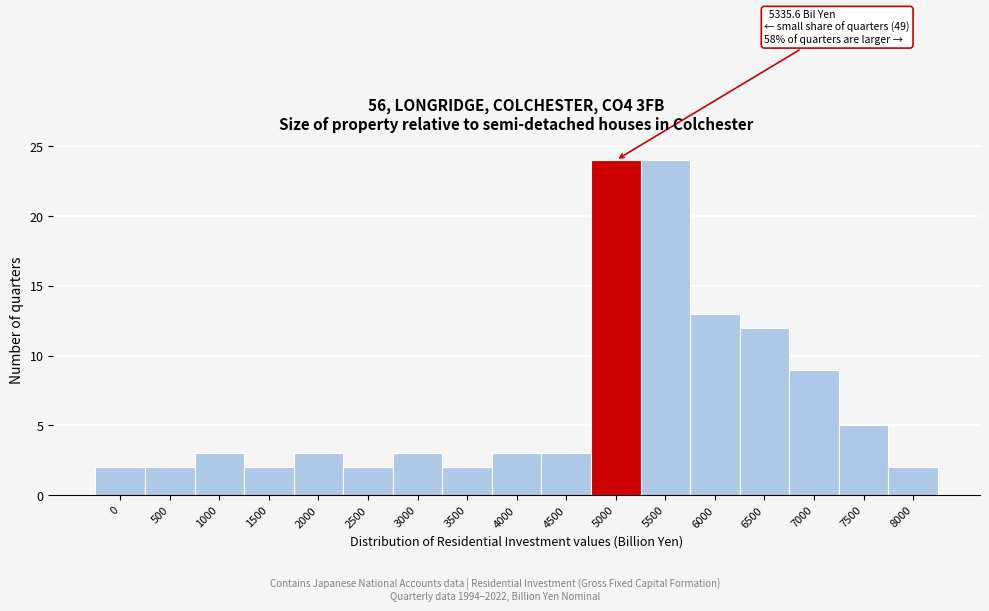

Reading left to right, extract all data points from this chart.

0=2	500=2	1000=3	1500=2	2000=3	2500=2	3000=3	3500=2	4000=3	4500=3	5000=24	5500=24	6000=13	6500=12	7000=9	7500=5	8000=2